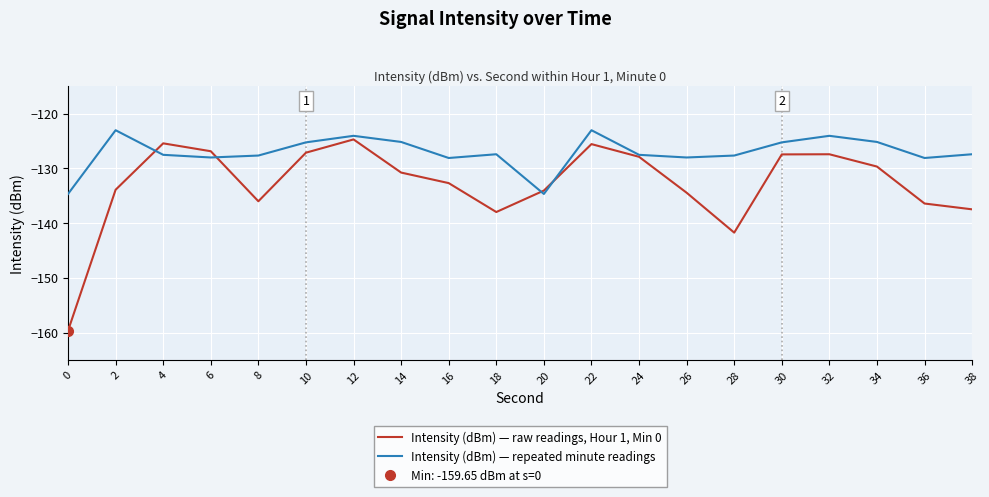

The Intensity (dBm) — repeated minute readings series shows -212.5 at 6. True or false?

False